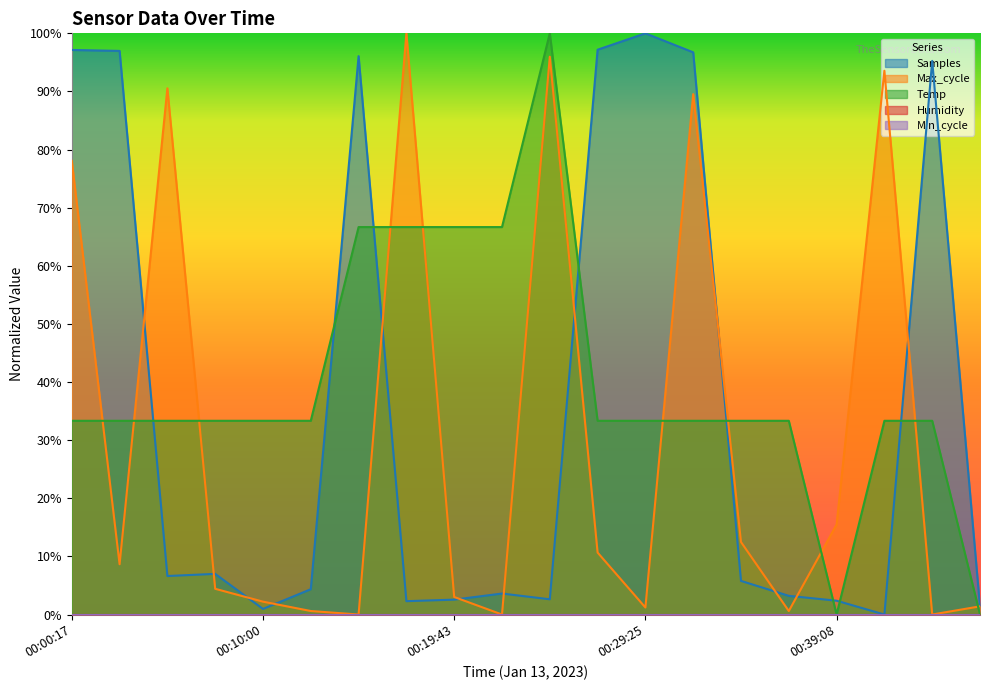

What is the average value of the Samples series?

36.1